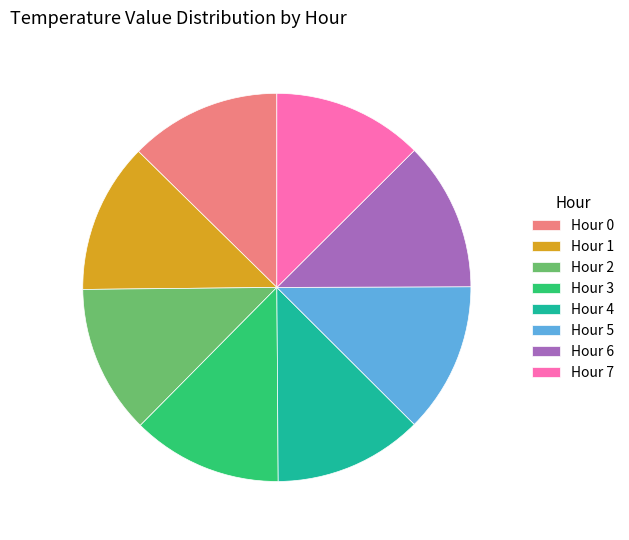

Is the sum of Hour 0 and Hour 3 greater than half?

No